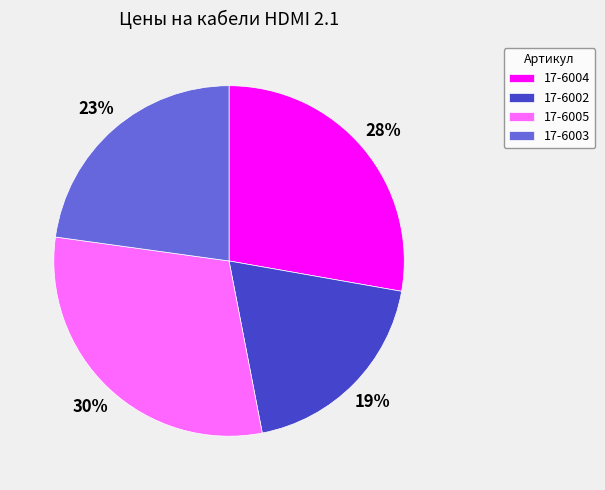

To the nearest percent, what portion does 17-6002 represent?

19%